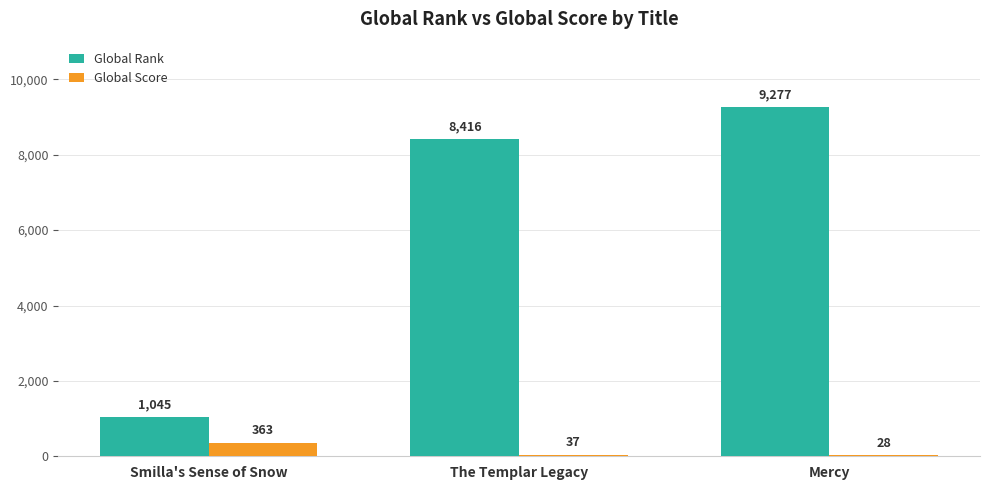

What is the sum of the Global Score values at Mercy and The Templar Legacy?

65